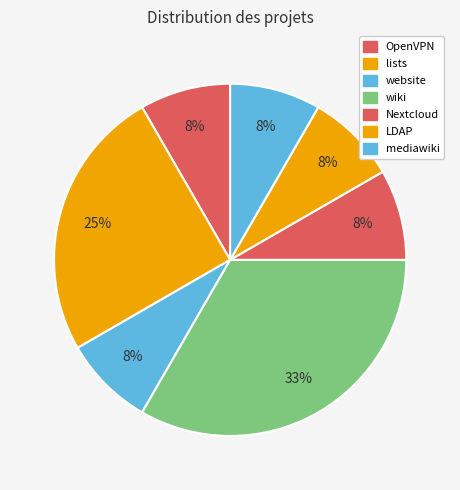

How many segments does this pie chart have?

7